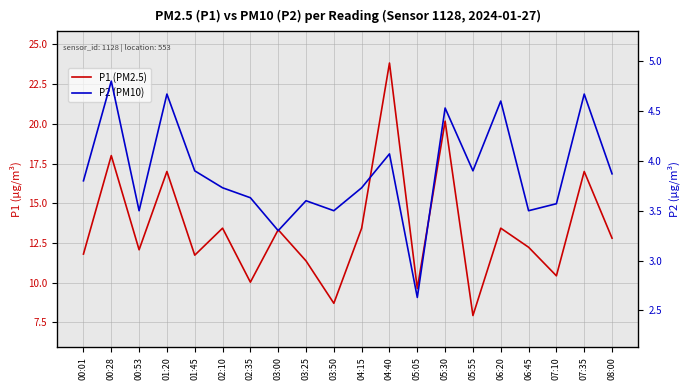

At which label is P2 (PM10) closest to 3?

03:00